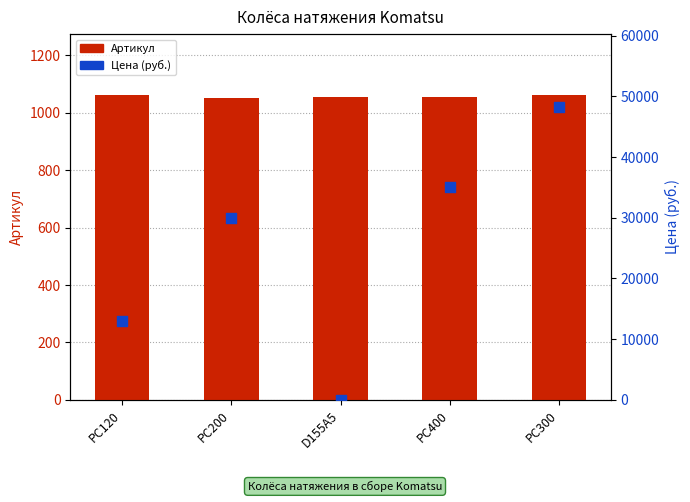

Which series has the largest total across all categories?

Цена (руб.)